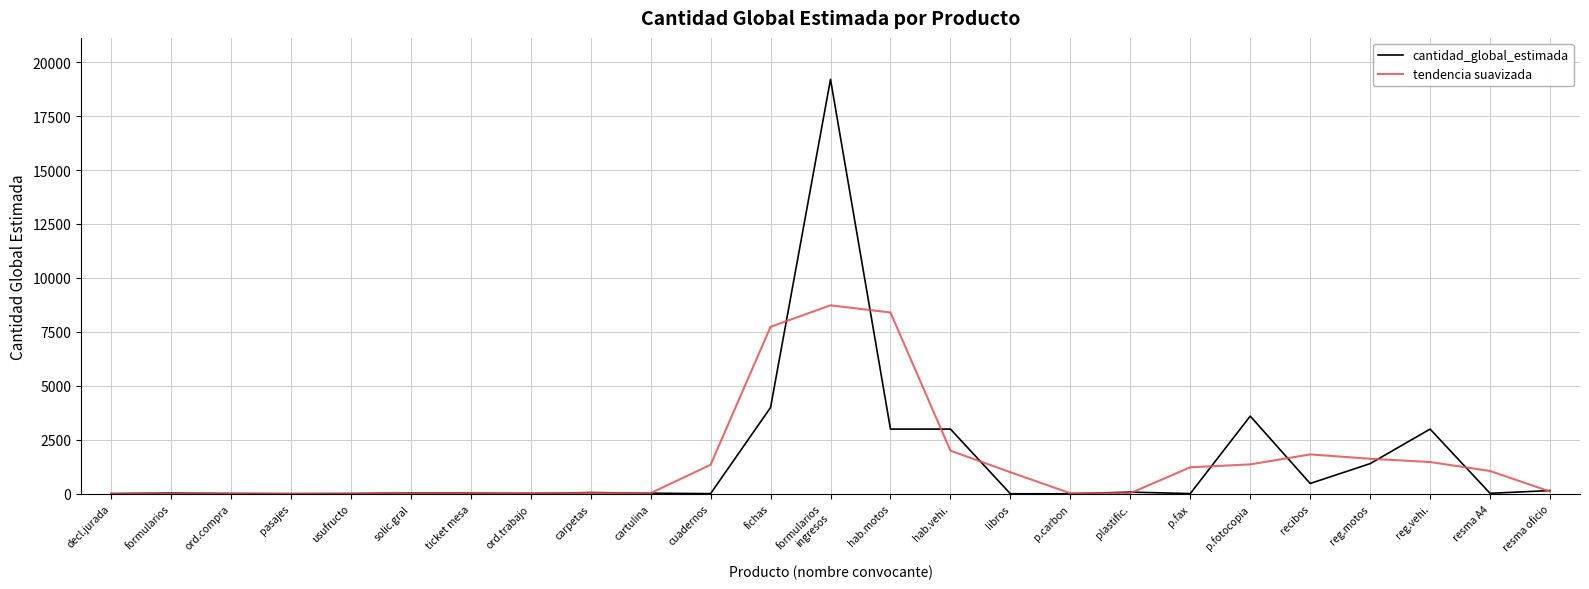

Which series has the widest spread of values?

cantidad_global_estimada